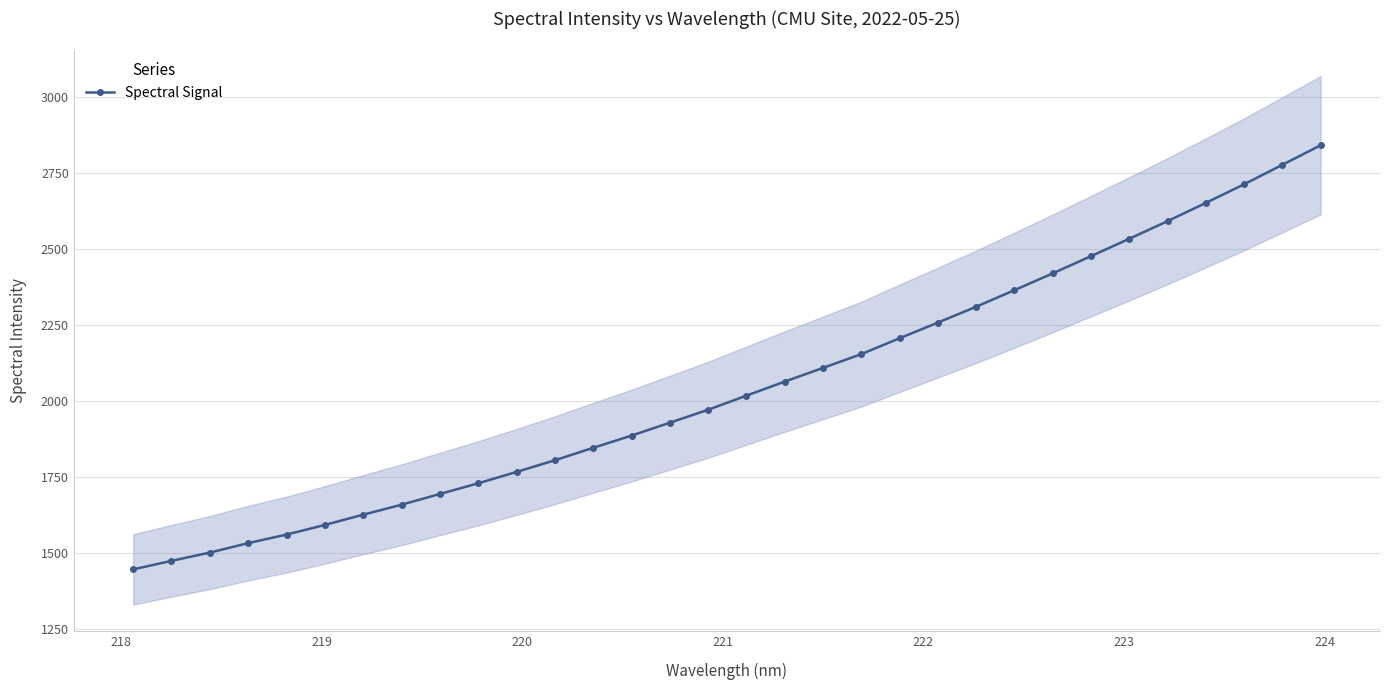

True or false: there are more than 0 points higher than both neighbors.

False